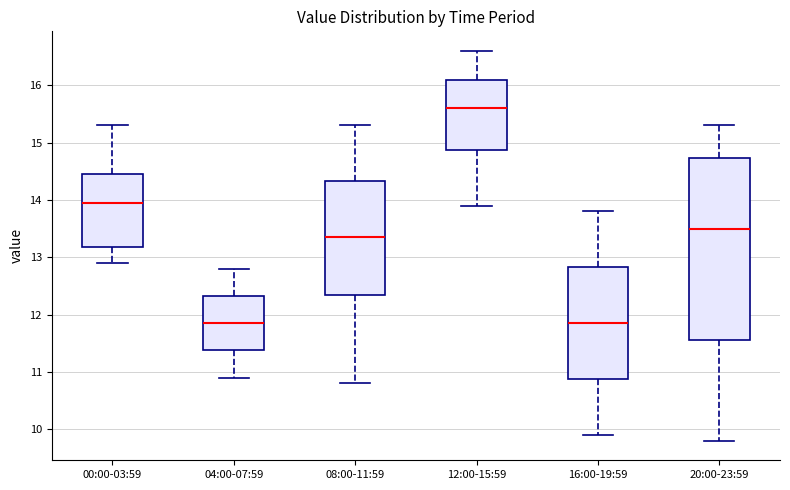

Where does the upper whisker of the box for 20:00-23:59 end on the y-axis? The values are not printed on the chart, so give them approximately, as read against the axis.

15.3